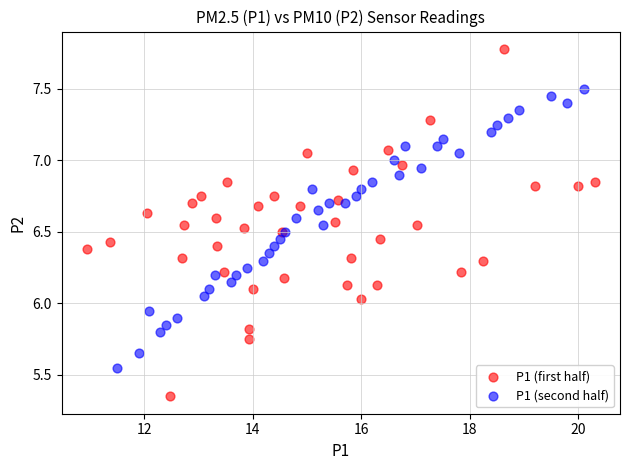

Which series has the largest Y range (max minus min)?

P1 (first half)